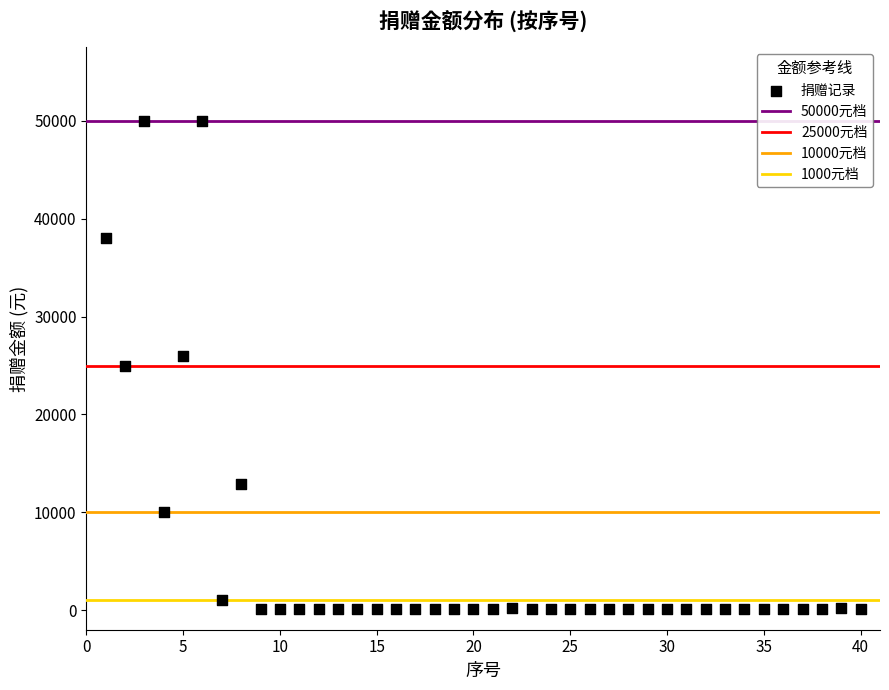

What is the range of X values (max minus min)?

39.0